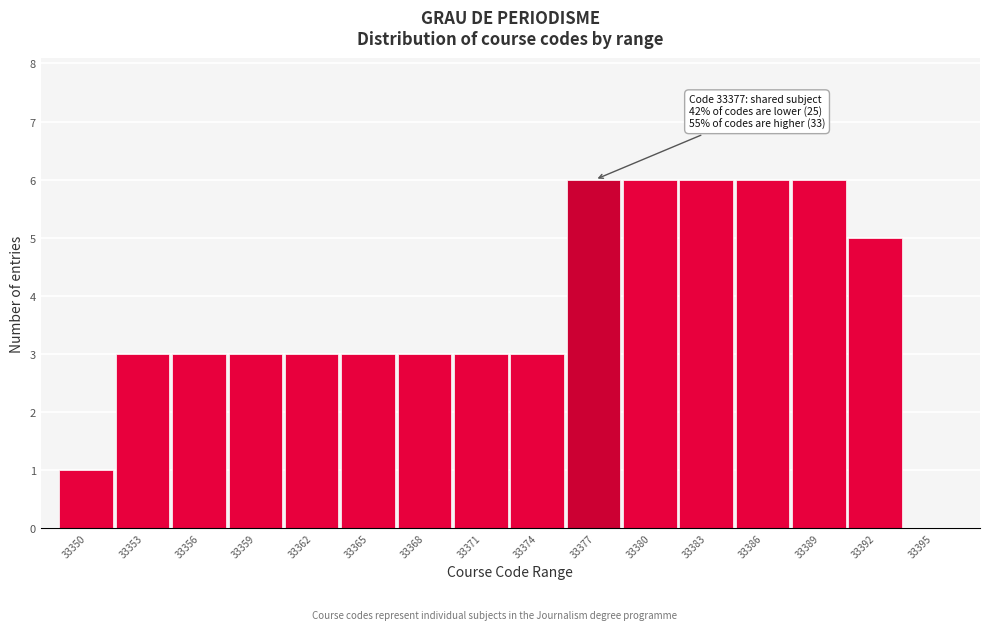

Reading right to left, extract all data points from this chart.

33395=0	33392=5	33389=6	33386=6	33383=6	33380=6	33377=6	33374=3	33371=3	33368=3	33365=3	33362=3	33359=3	33356=3	33353=3	33350=1